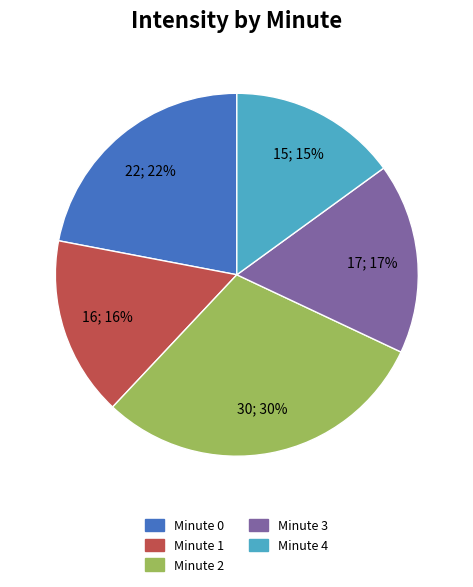

Does any single category account for the majority?

No